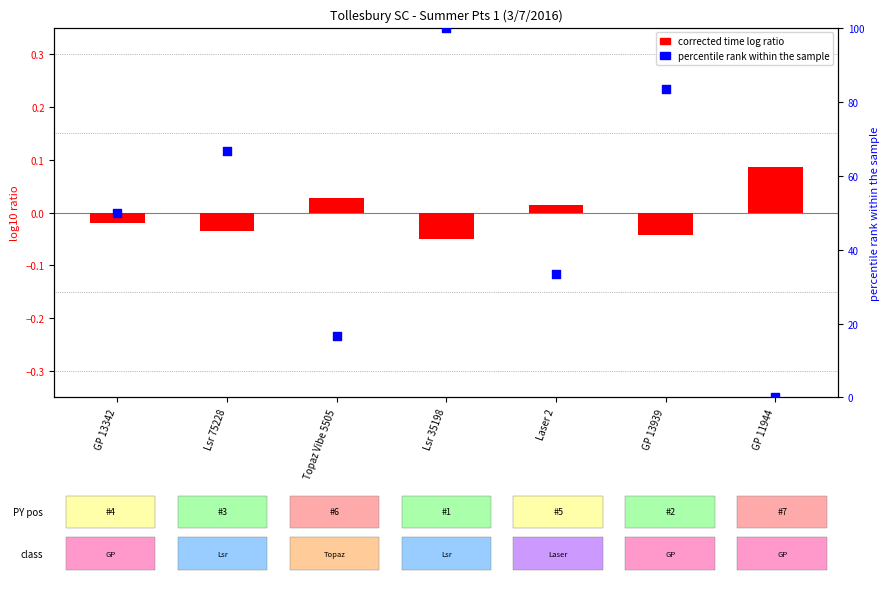

At how many categories does at least one series exceed 11?

6